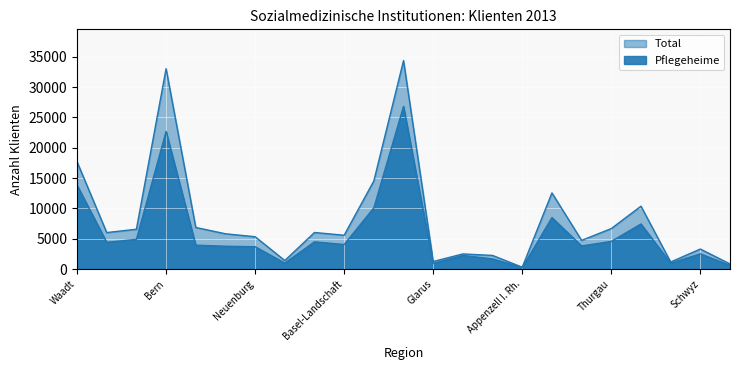

What is the greatest value displayed?

34363